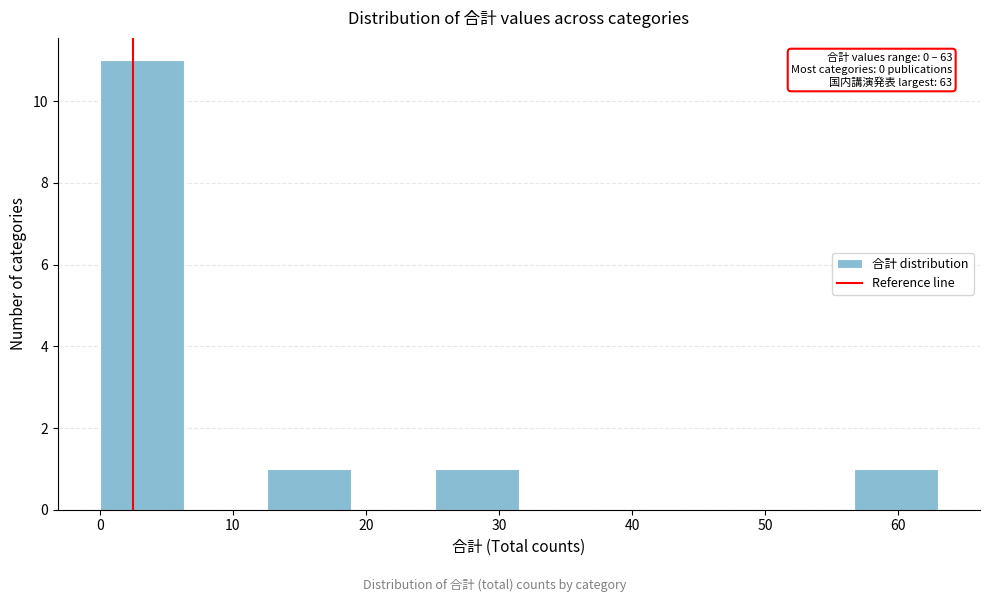

Which range on the x-axis has the tallest bar?

0.0 to 6.3